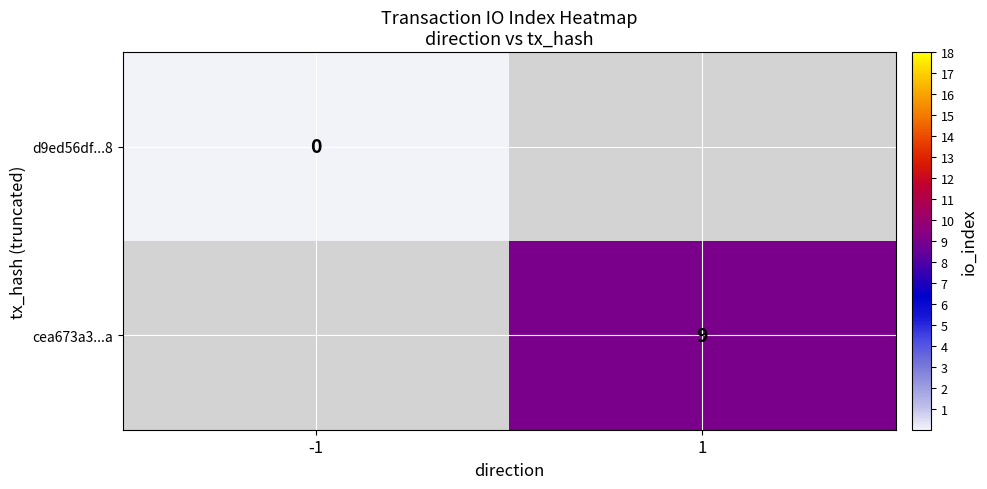

Which has a higher value, -1 or 1?

1